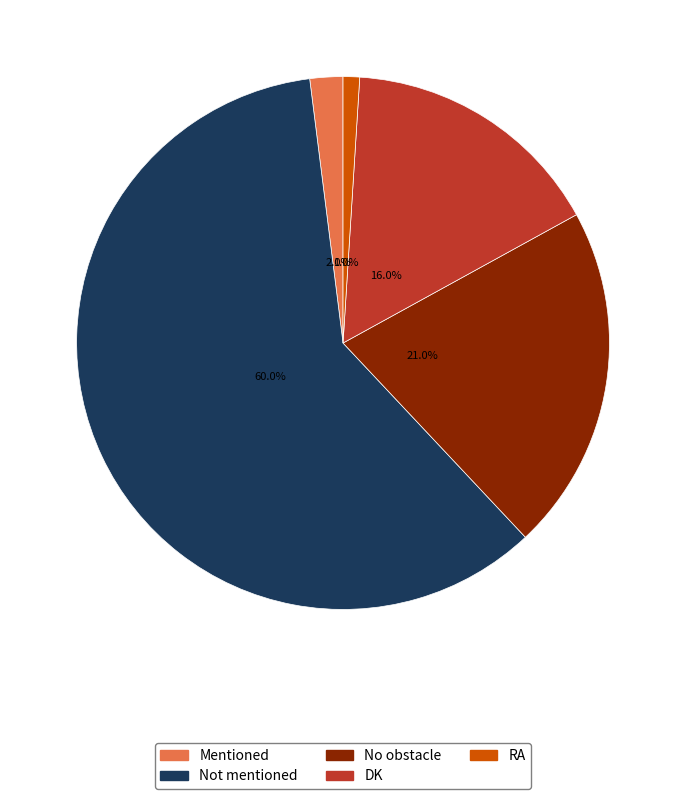

How many slices are in this pie chart?

5